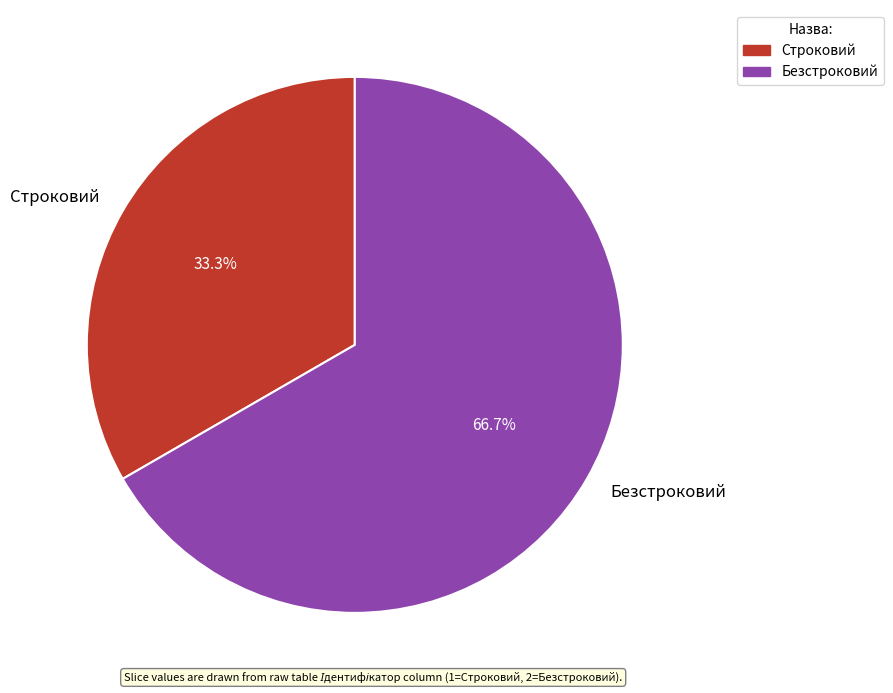

To the nearest percent, what portion does Безстроковий represent?

67%